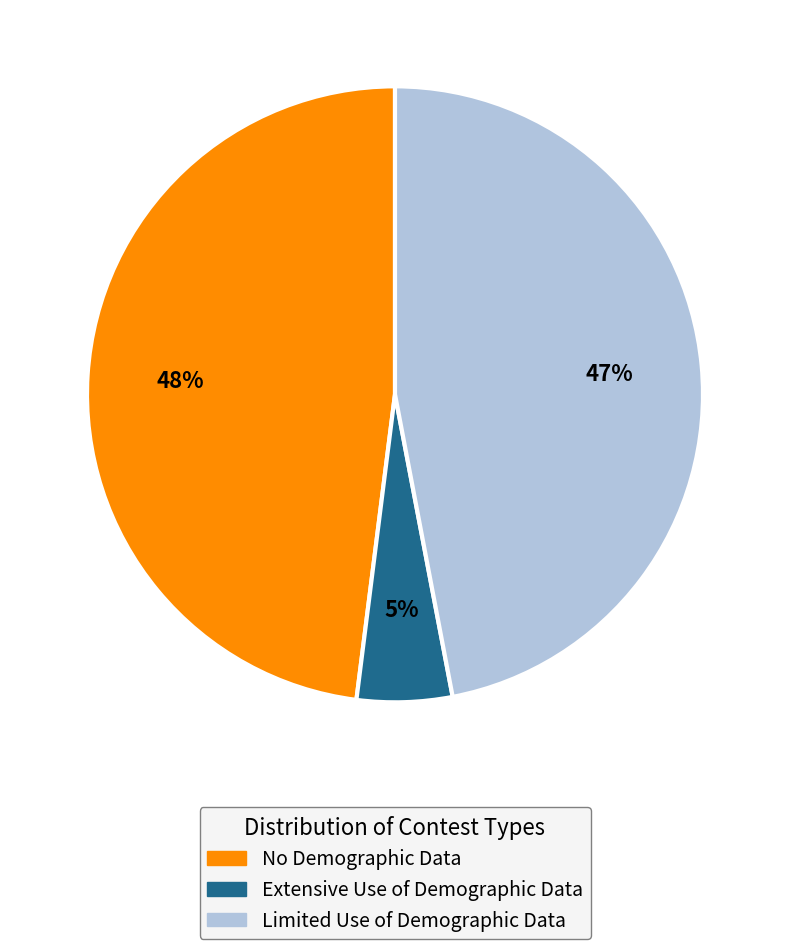

Approximately how many times larger is the value at No Demographic Data compared to Extensive Use of Demographic Data?

9.6